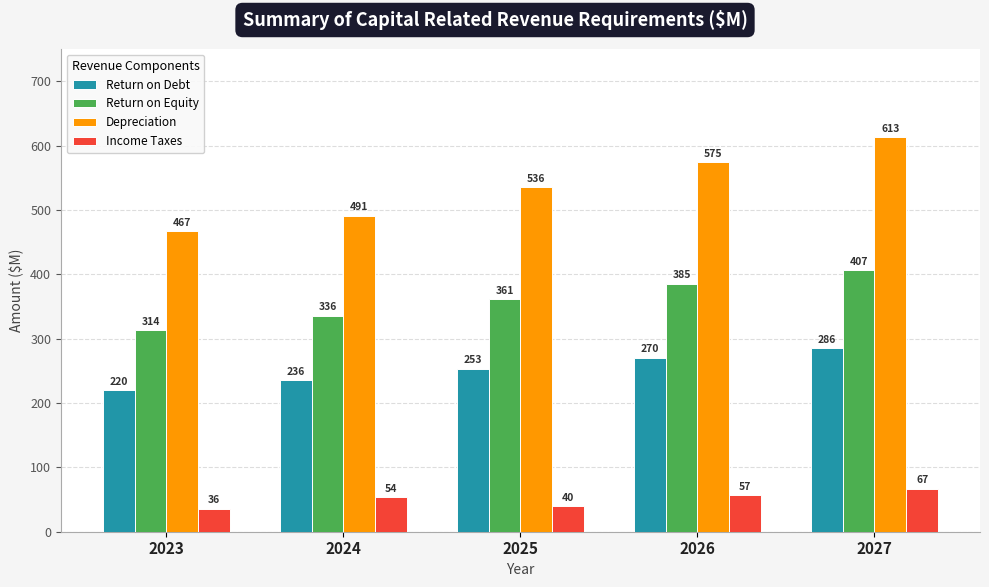

What are all the series names shown in the legend?

Return on Debt, Return on Equity, Depreciation, Income Taxes